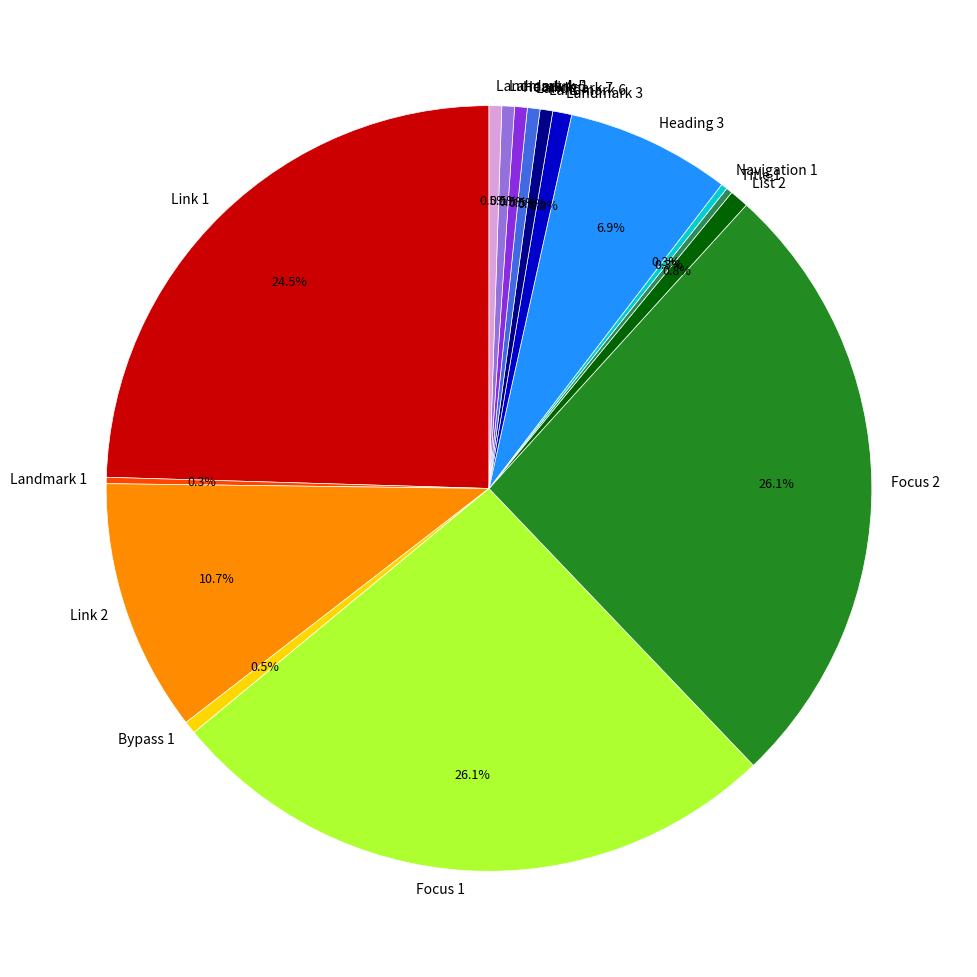

What percentage is the Focus 2 slice, to the nearest percent?

26%